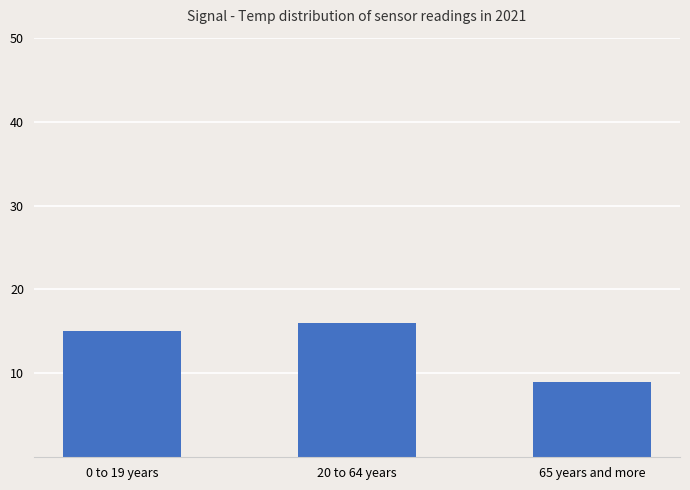

Which category has the highest value across all series?

20 to 64 years